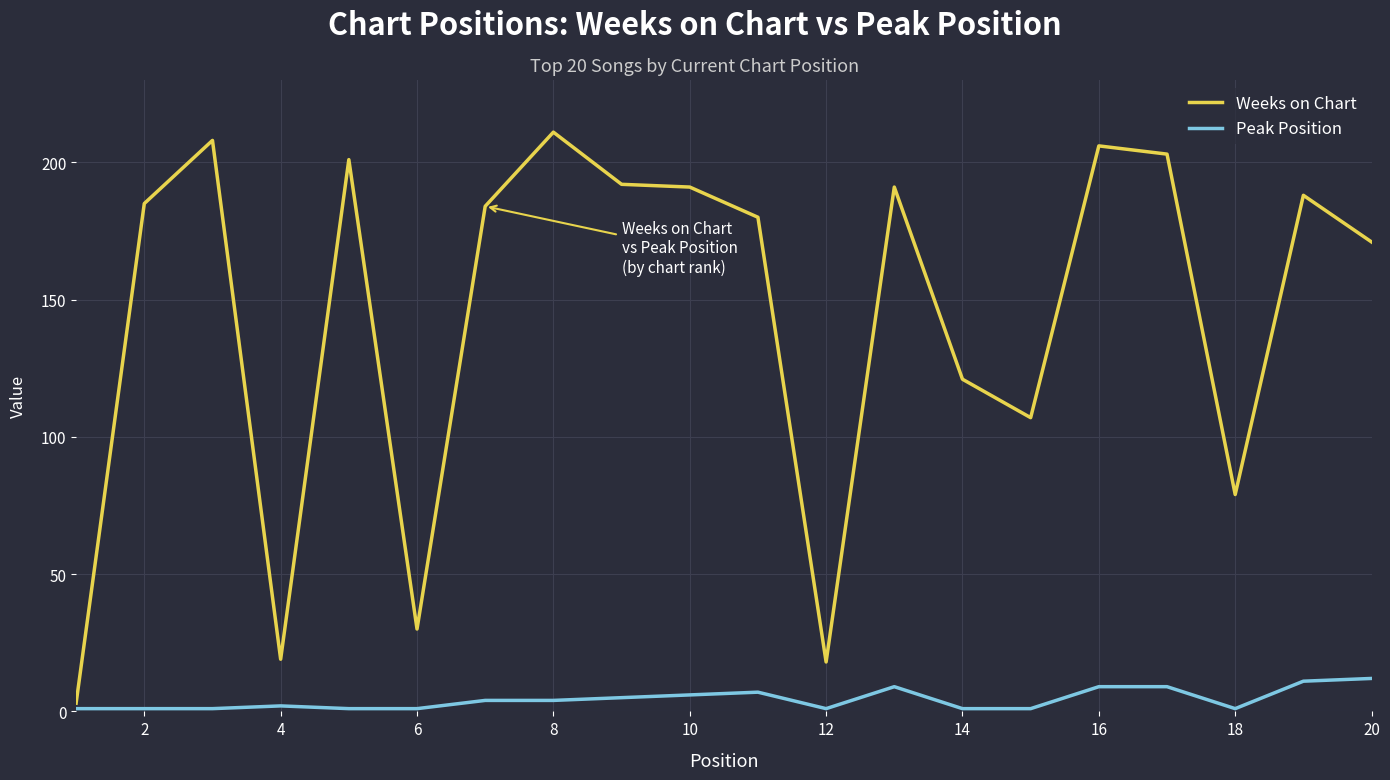

What is the average value of the Weeks on Chart series?

144